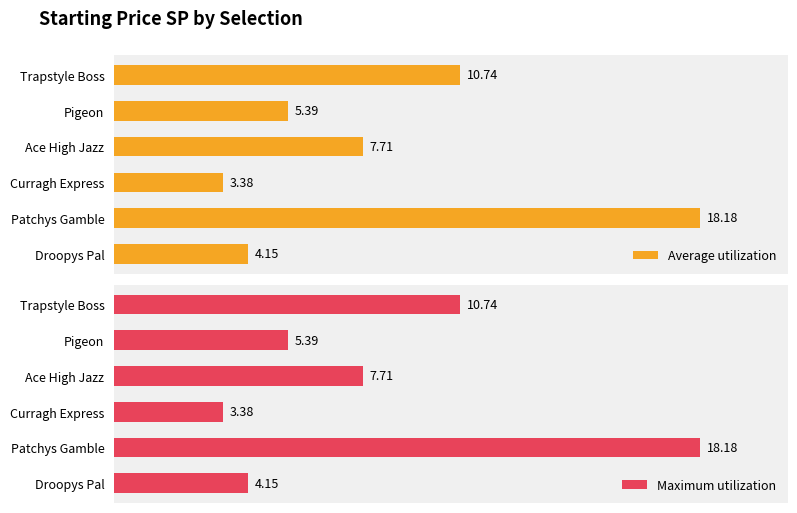

True or false: Average utilization has a value of 4.2 at 5.

True